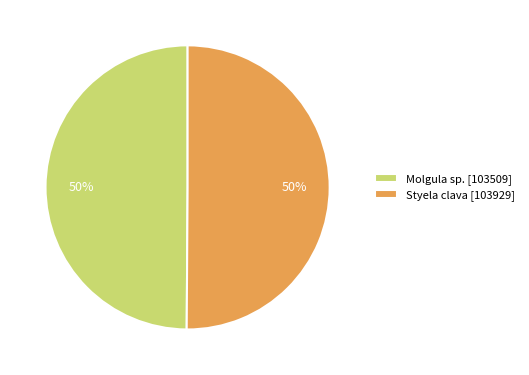

To the nearest percent, what is the average slice percentage?

50%